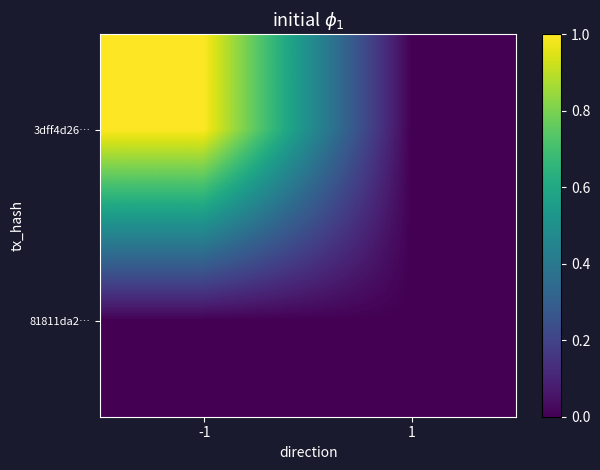

Reading right to left, transcribe all the data shown in this chart.

3dff4d26…: 1=0	-1=1
81811da2…: 1=0	-1=0